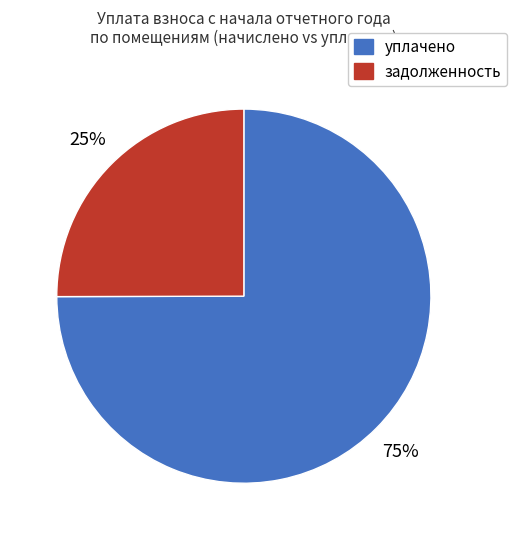

Is there a majority slice in this chart?

Yes